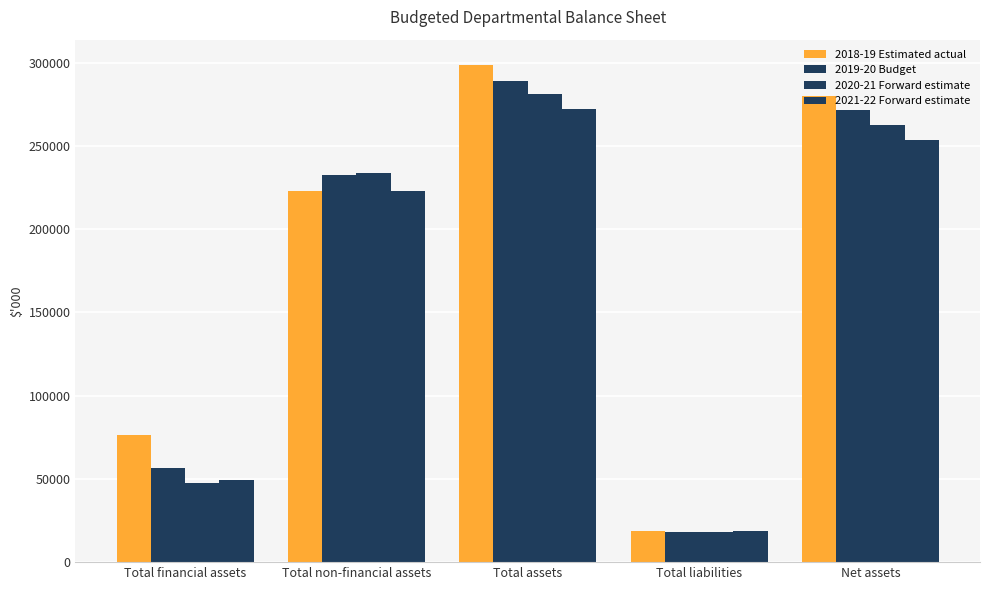

True or false: 2021-22 Forward estimate has a value of 19272 at Total financial assets.

False